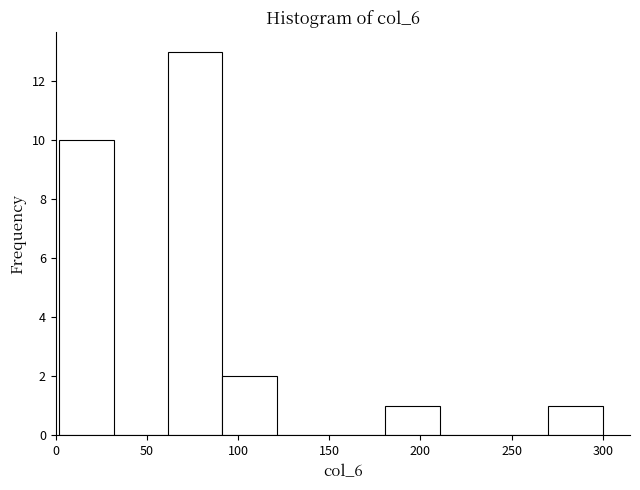

Which range on the x-axis has the tallest bar?

60 to 90